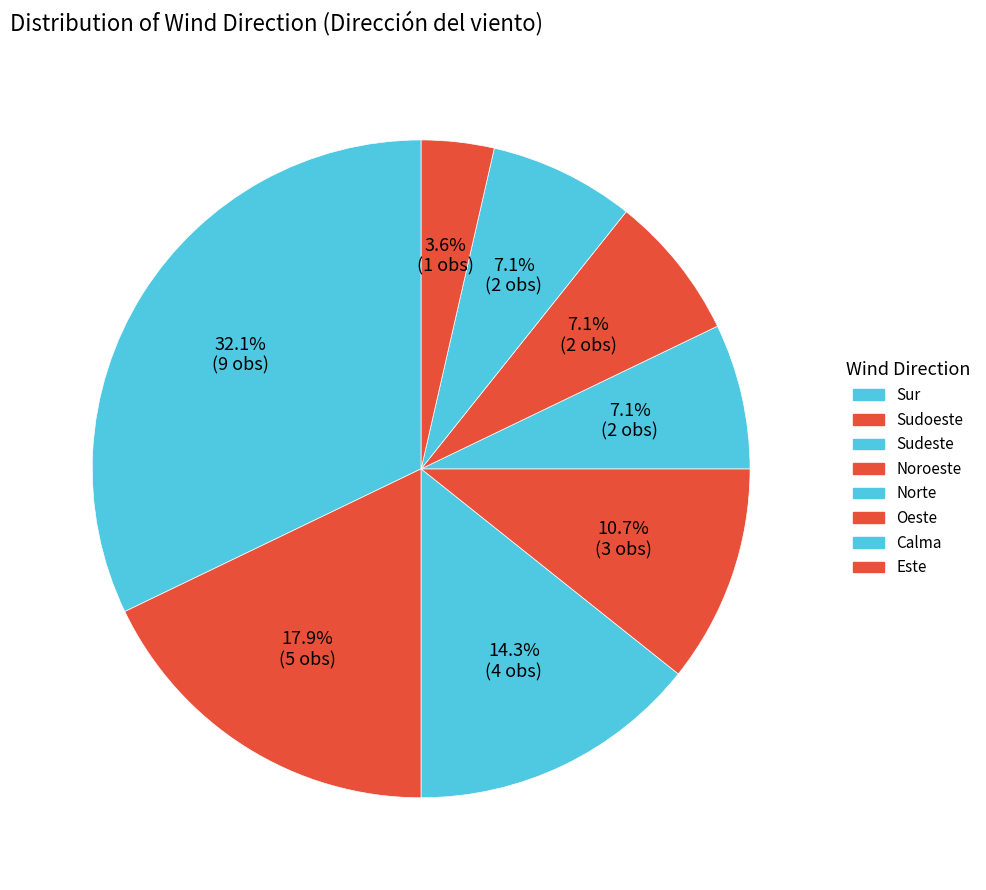

To the nearest percent, what portion does Norte represent?

7%